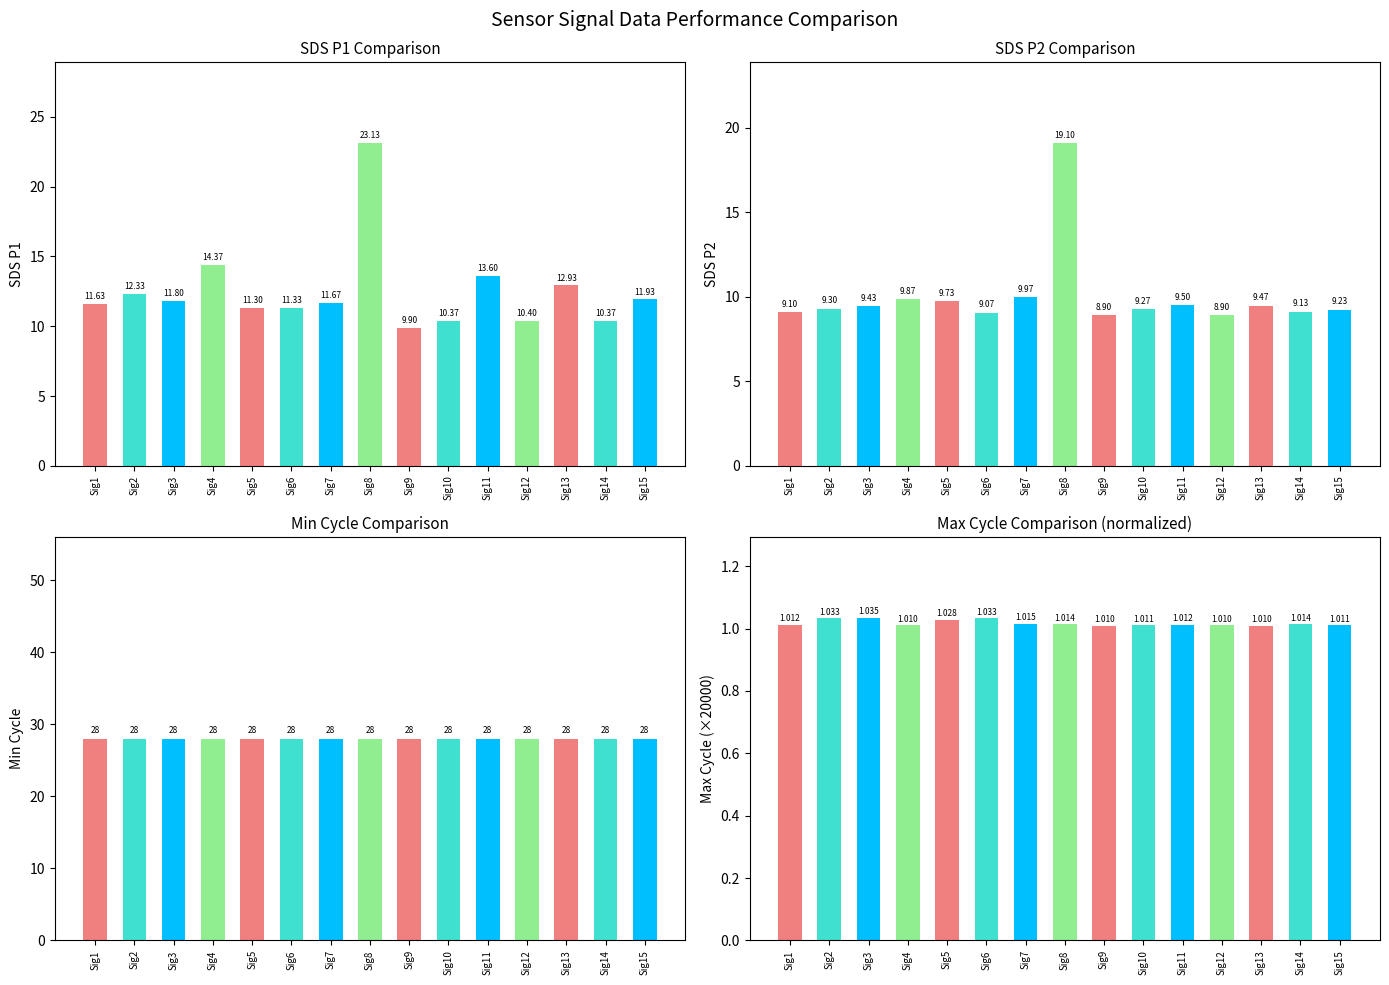

Reading left to right, what are all the values shown in this chart?

SDS_P1: Sig1=11.6	Sig2=12.3	Sig3=11.8	Sig4=14.4	Sig5=11.3	Sig6=11.3	Sig7=11.7	Sig8=23.1	Sig9=9.9	Sig10=10.4	Sig11=13.6	Sig12=10.4	Sig13=12.9	Sig14=10.4	Sig15=11.9
SDS_P2: Sig1=9.1	Sig2=9.3	Sig3=9.4	Sig4=9.9	Sig5=9.7	Sig6=9.1	Sig7=10.0	Sig8=19.1	Sig9=8.9	Sig10=9.3	Sig11=9.5	Sig12=8.9	Sig13=9.5	Sig14=9.1	Sig15=9.2
Min_cycle: Sig1=28.0	Sig2=28.0	Sig3=28.0	Sig4=28.0	Sig5=28.0	Sig6=28.0	Sig7=28.0	Sig8=28.0	Sig9=28.0	Sig10=28.0	Sig11=28.0	Sig12=28.0	Sig13=28.0	Sig14=28.0	Sig15=28.0
Max_cycle: Sig1=1.0	Sig2=1.0	Sig3=1.0	Sig4=1.0	Sig5=1.0	Sig6=1.0	Sig7=1.0	Sig8=1.0	Sig9=1.0	Sig10=1.0	Sig11=1.0	Sig12=1.0	Sig13=1.0	Sig14=1.0	Sig15=1.0